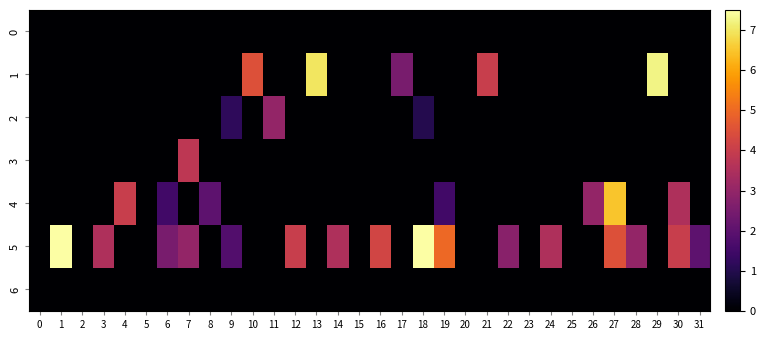

At how many categories does at least one series exceed 4?

8